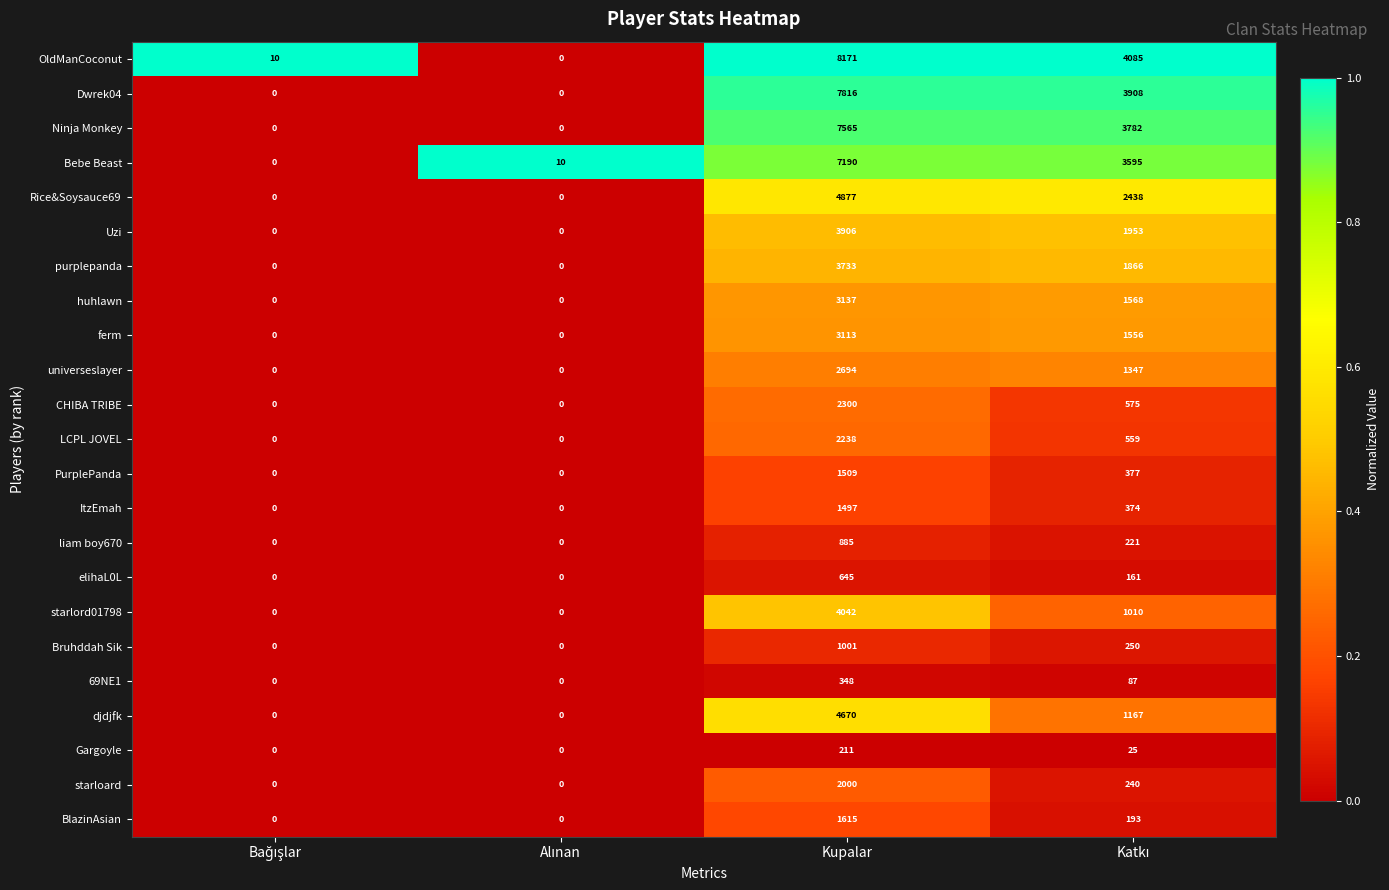

Count the elihaL0L values in the range 0 to 645.

4